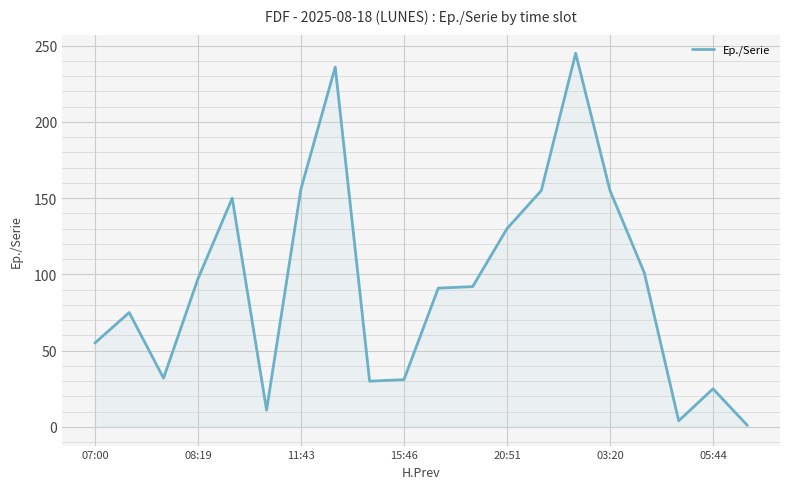

What is the difference between the maximum and minimum values?

244